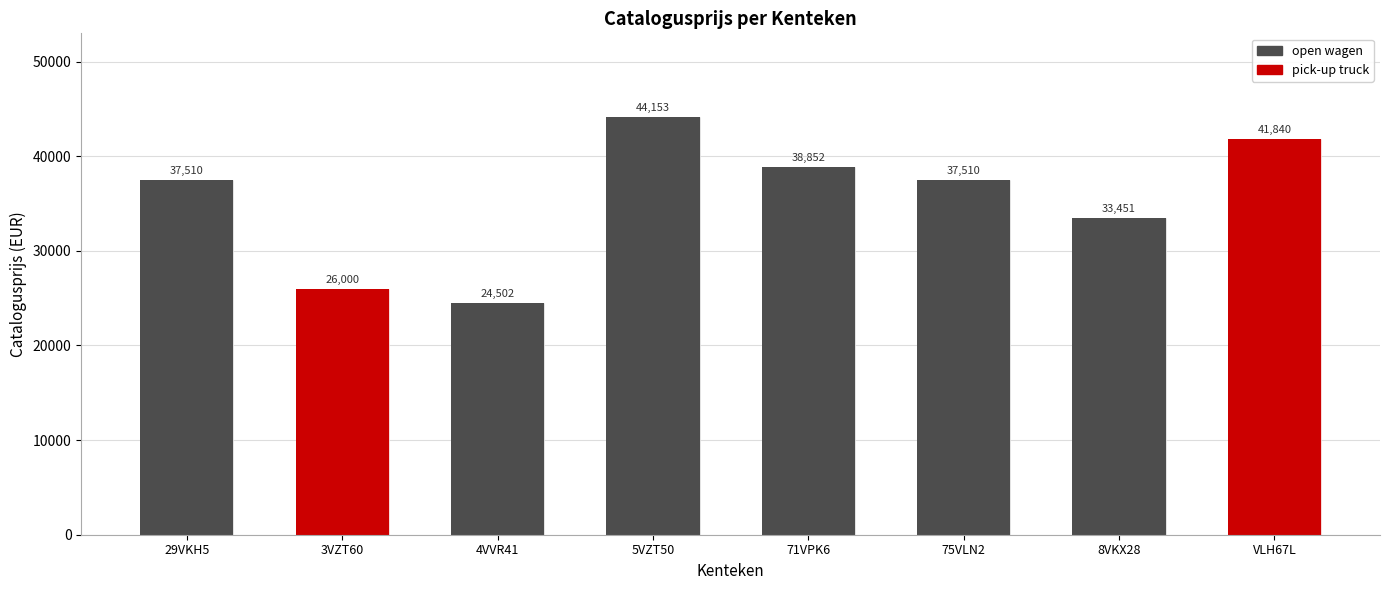

The chart shows a value of 37510 at 75VLN2. True or false?

True